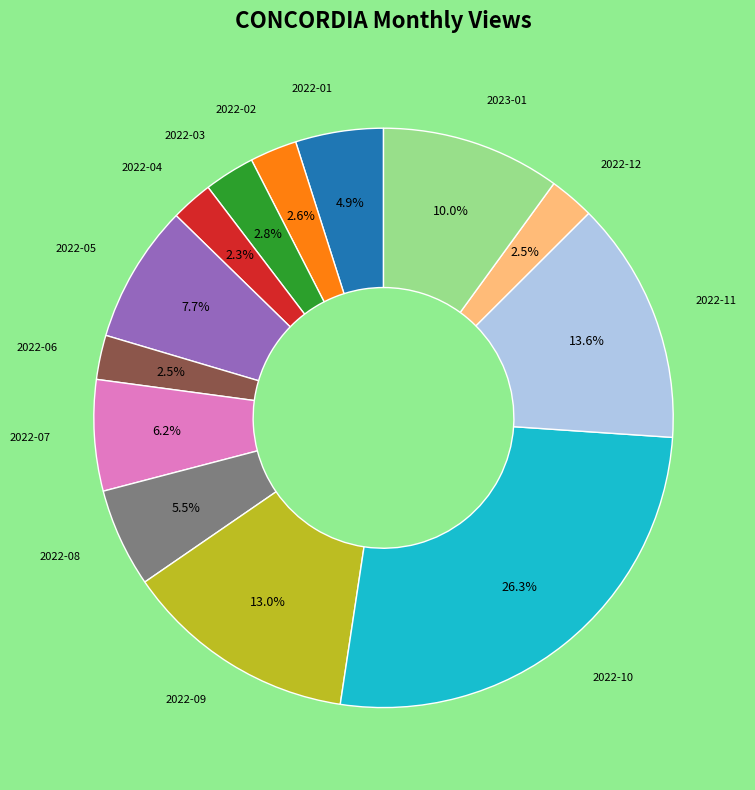

Is there a majority slice in this chart?

No